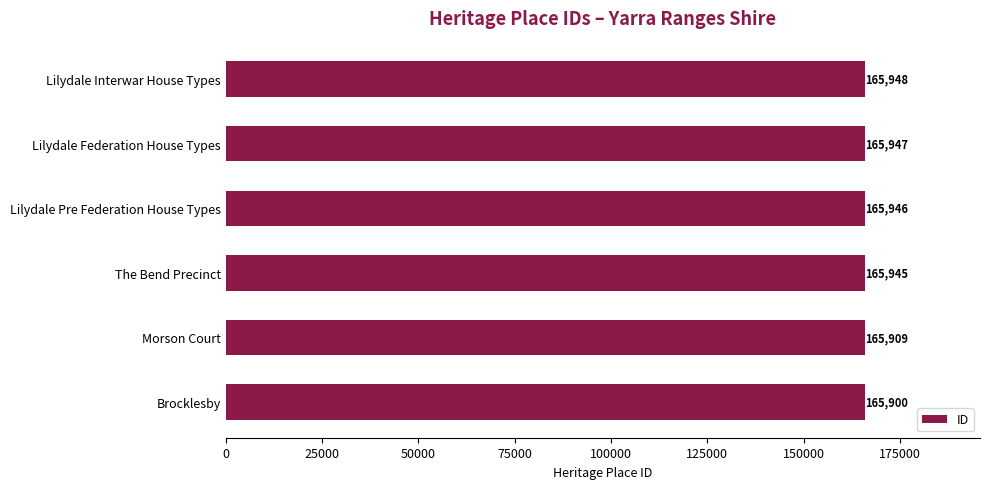

What is the change in value from Lilydale Pre Federation House Types to Lilydale Interwar House Types?

+2